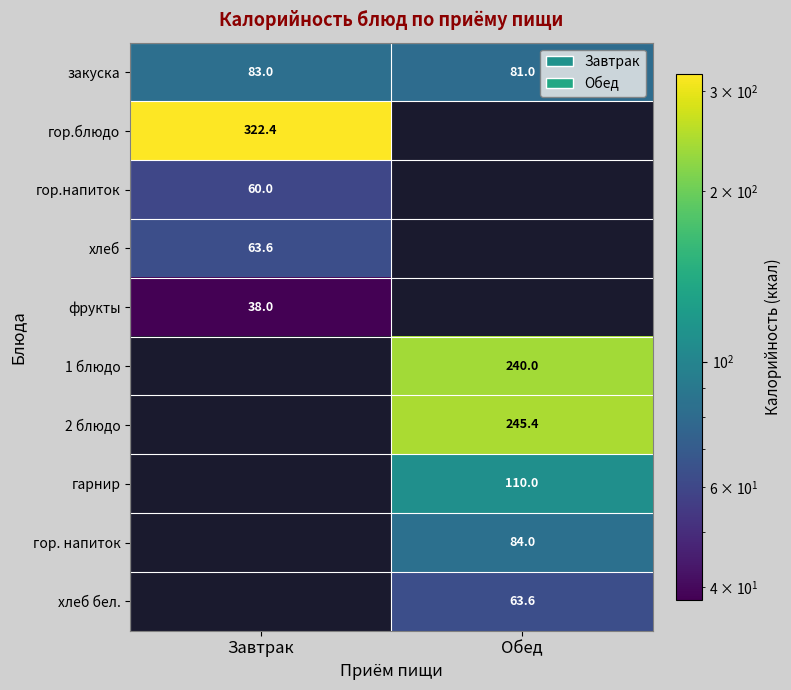

List the labels in order of закуска value, largest first.

Завтрак, Обед